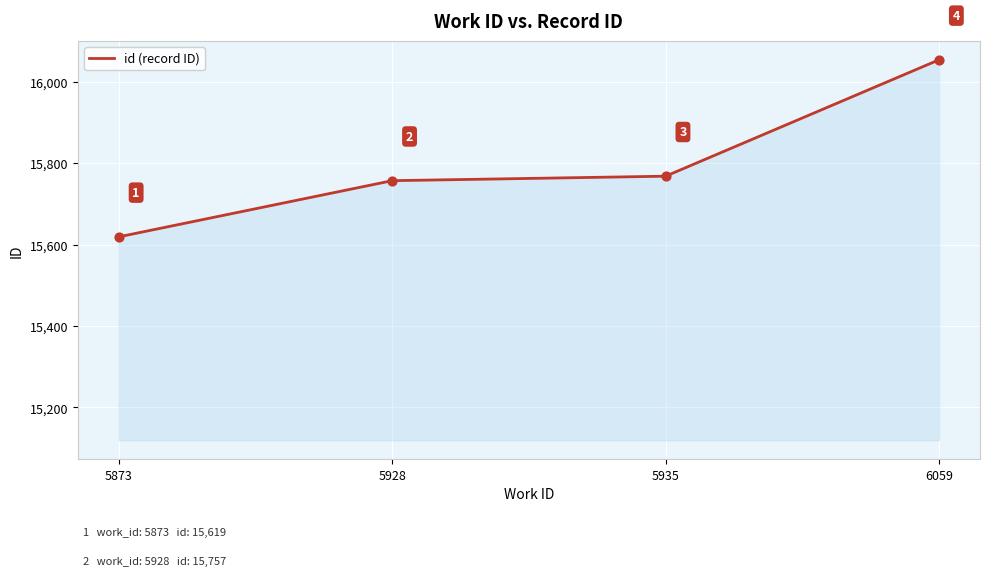

What is the ratio of the value at 6059 to the value at 5935?

1.0